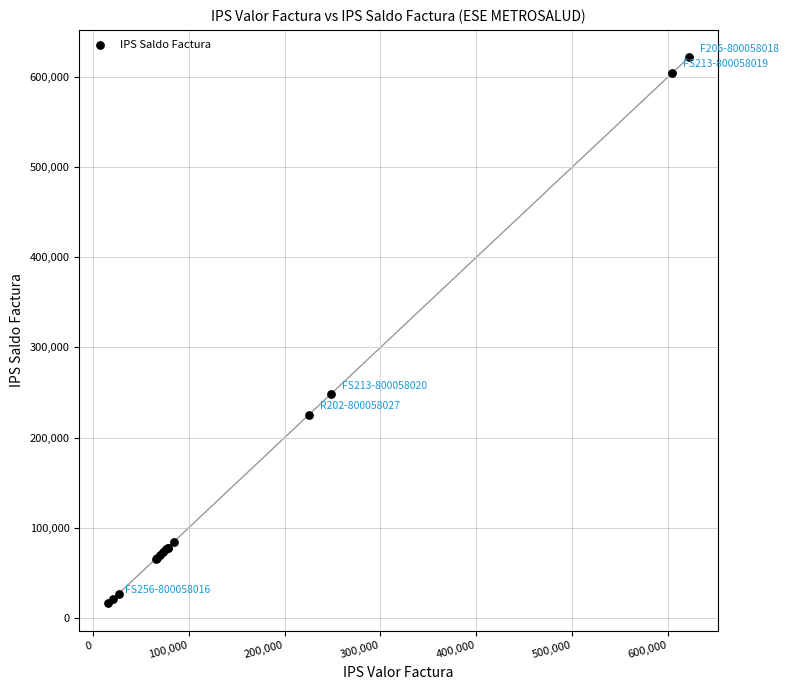

What Y value in the scatter plot is closest to 319023?

248000